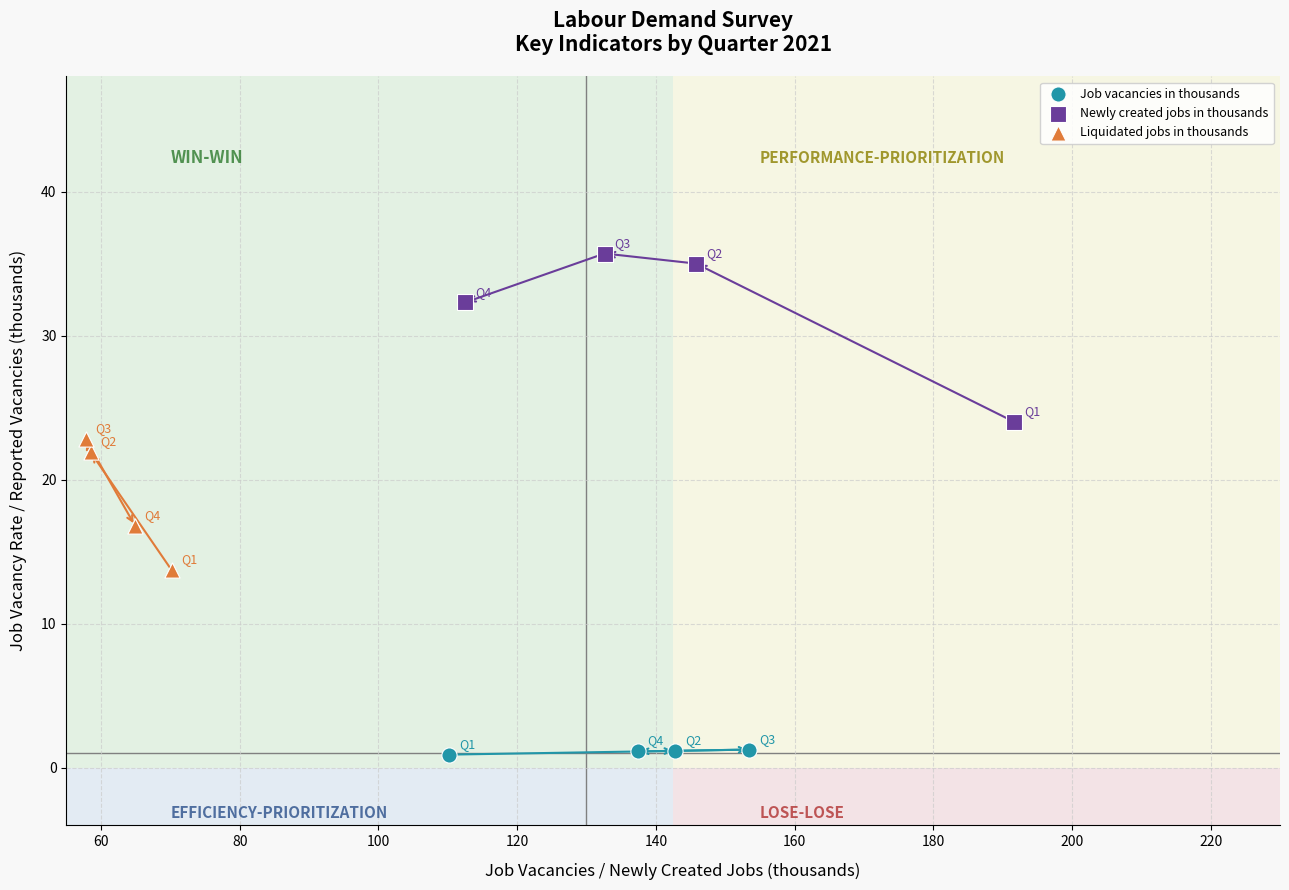

Which series reaches the maximum Y coordinate?

Newly created jobs in thousands